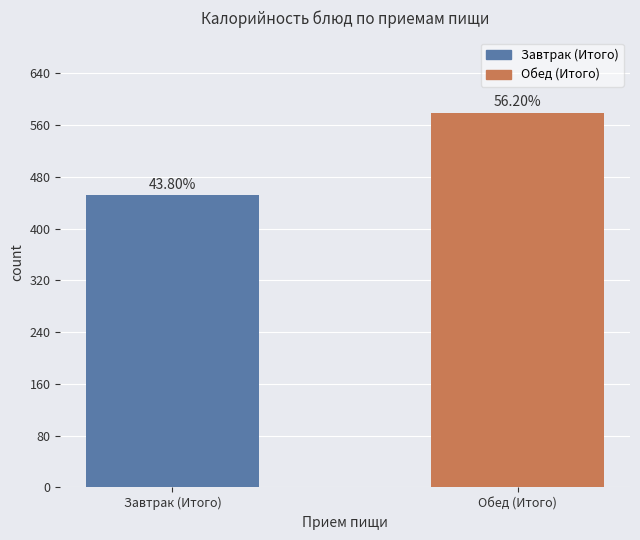

What is the maximum value shown in the chart?

579.1